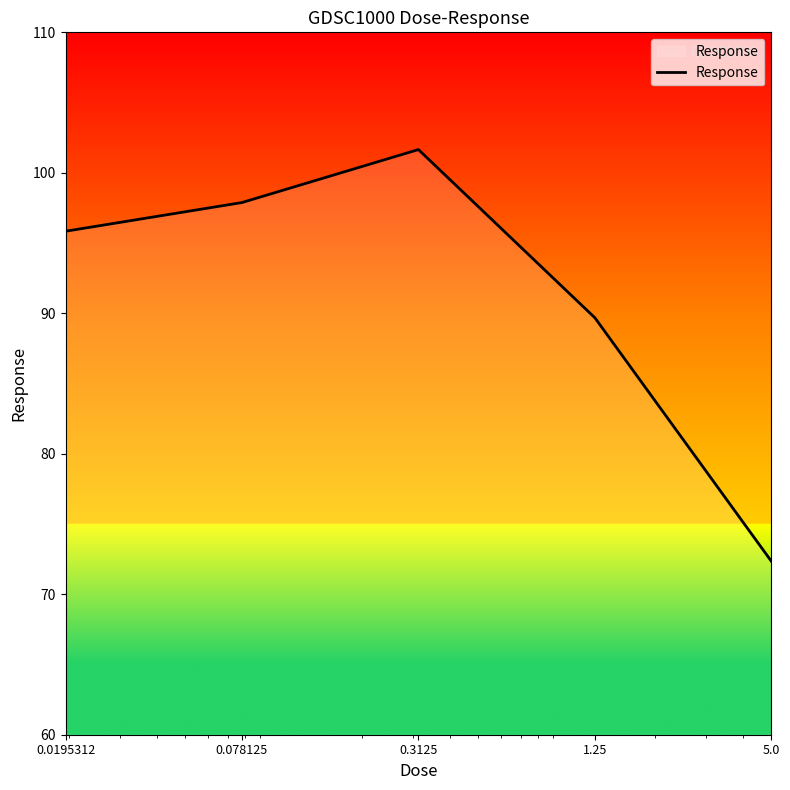

What is the greatest value displayed?

101.7